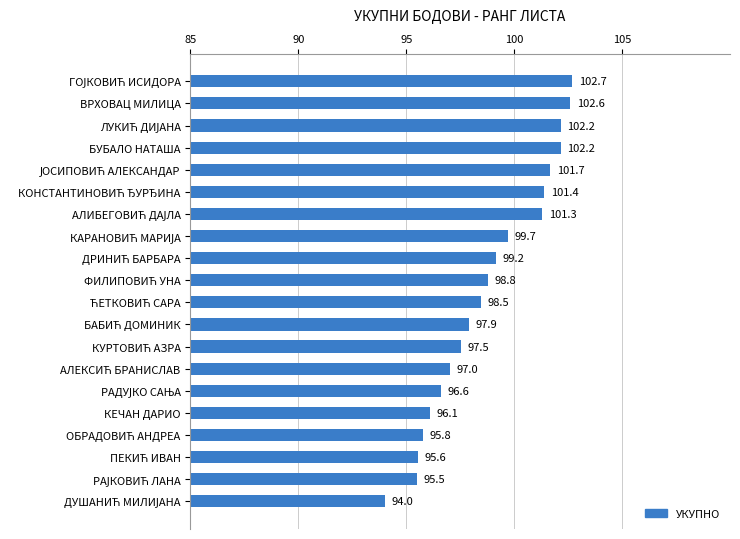

What is the approximate value at ВРХОВАЦ МИЛИЦА?

102.6